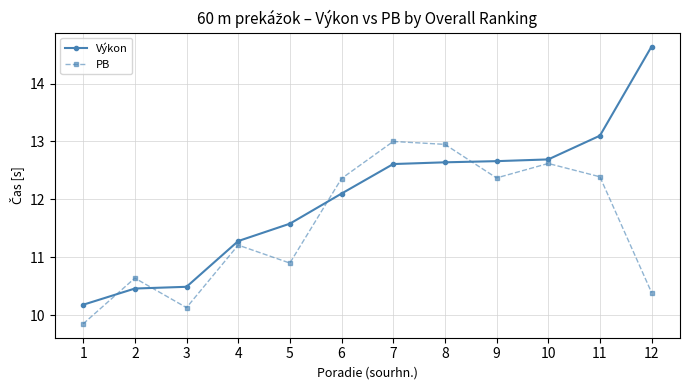

What is the greatest value displayed?

14.6